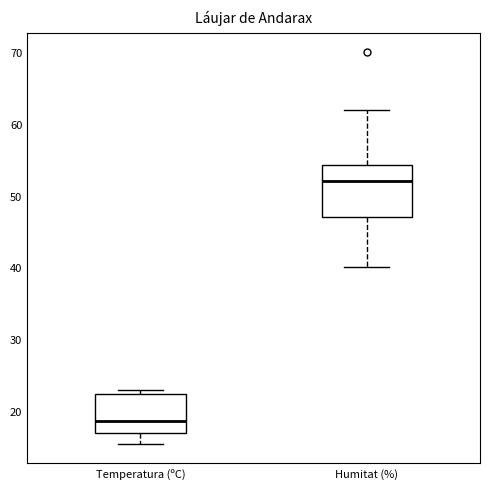

Where does the lower whisker of the box for Temperatura (ºC) end on the y-axis? The values are not printed on the chart, so give them approximately, as read against the axis.

15